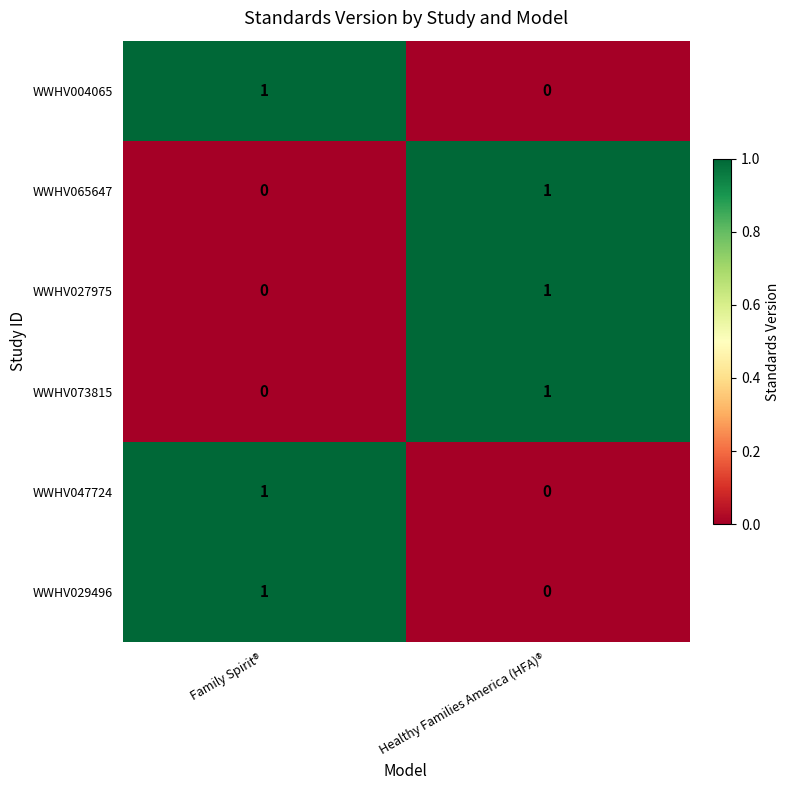

How many distinct data groups are displayed?

6